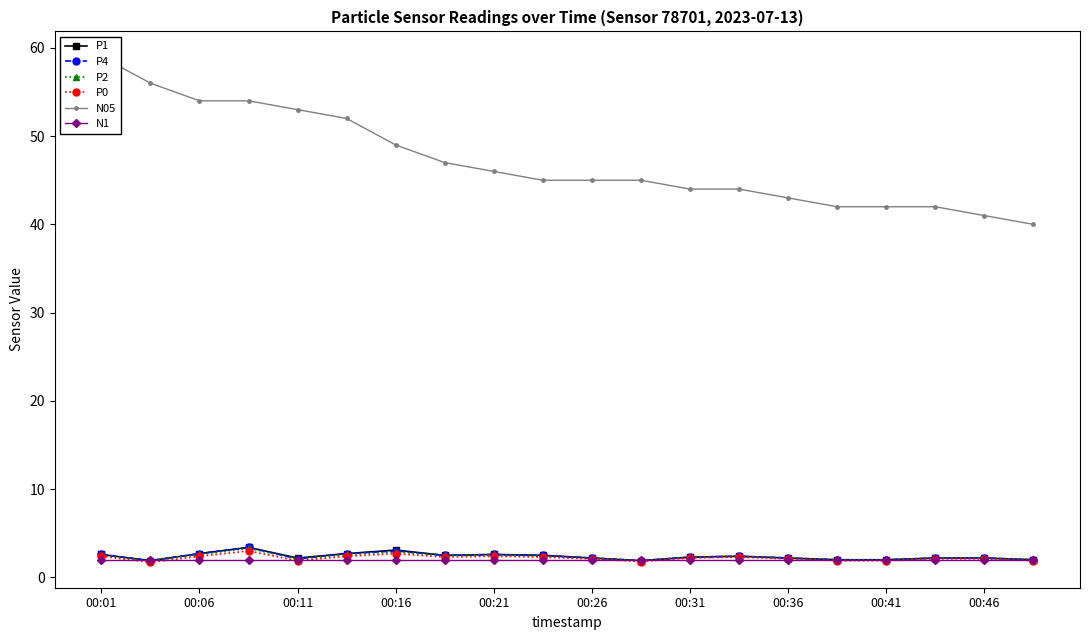

How many values in the P1 series exceed 2?

15